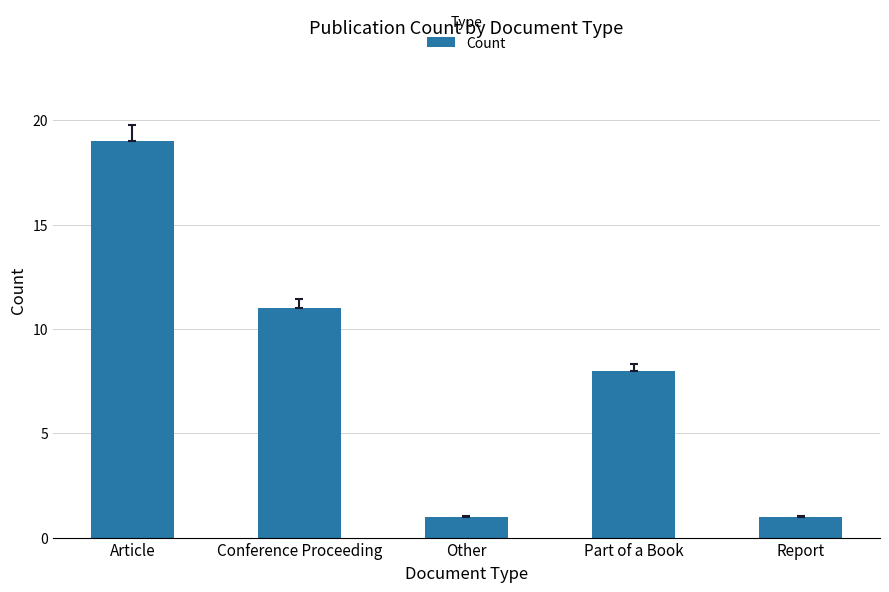

What is the maximum value shown in the chart?

19